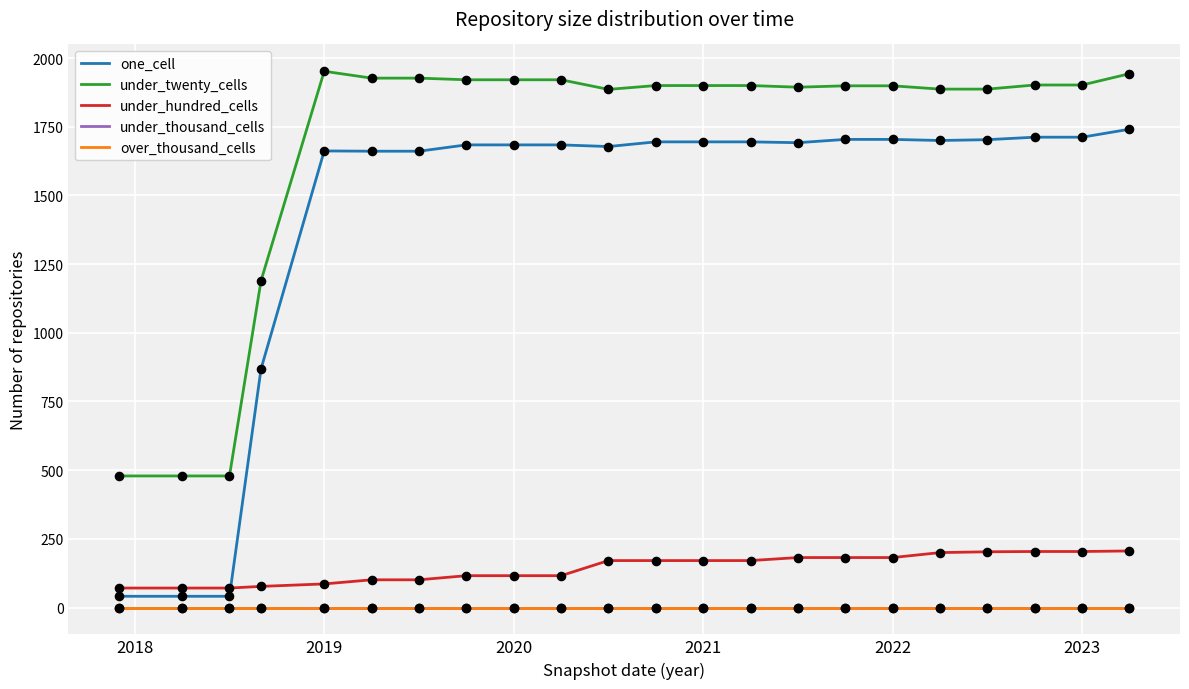

Is this an area chart (filled region under the line)?

No